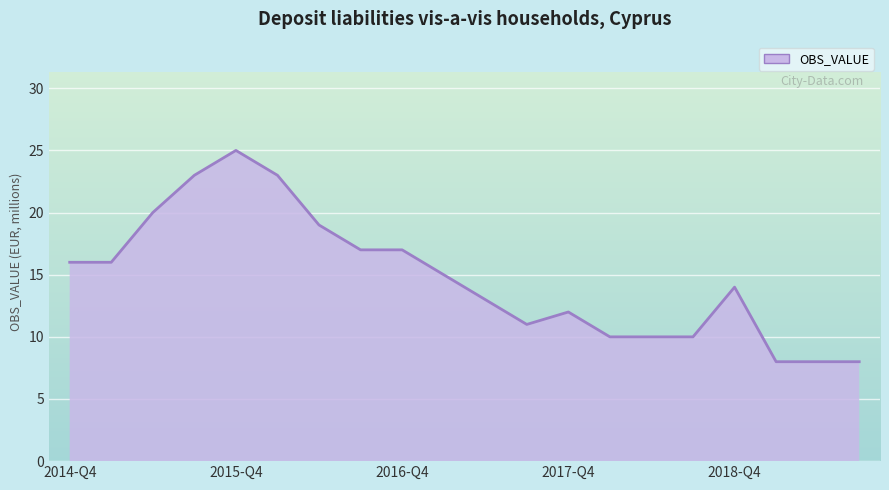

What is the difference between the maximum and minimum values?

17